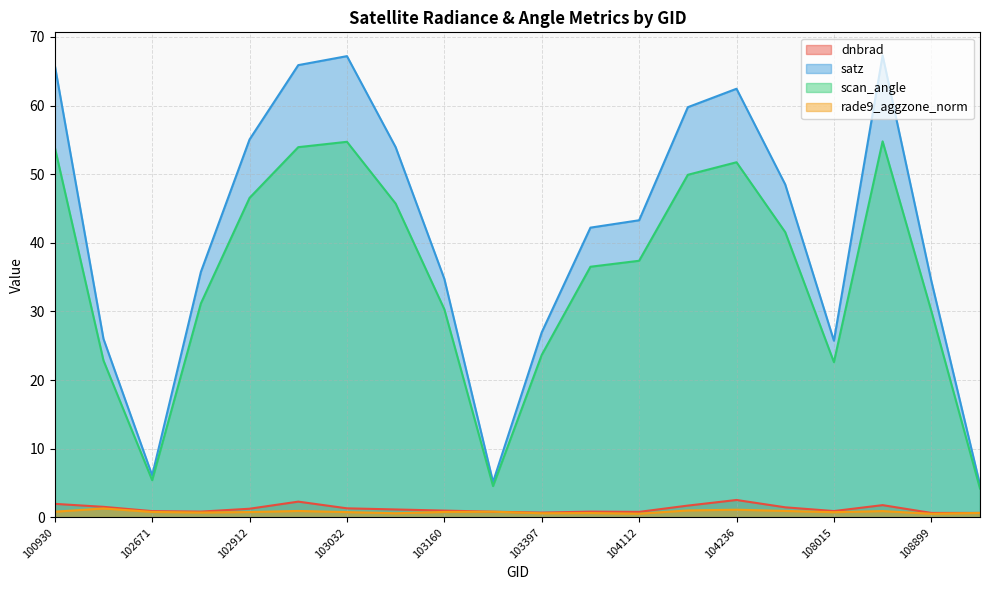

The value of dnbrad at 108899 is 0.7. True or false?

True